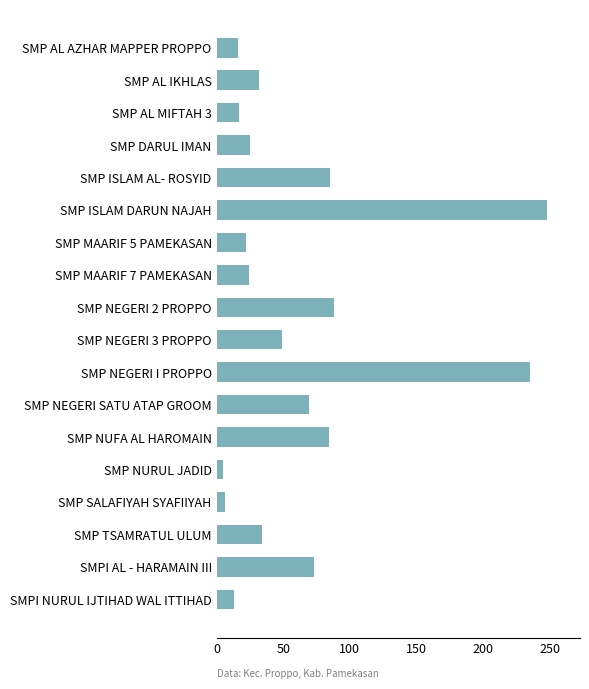

Count the number of data series in this chart.

1